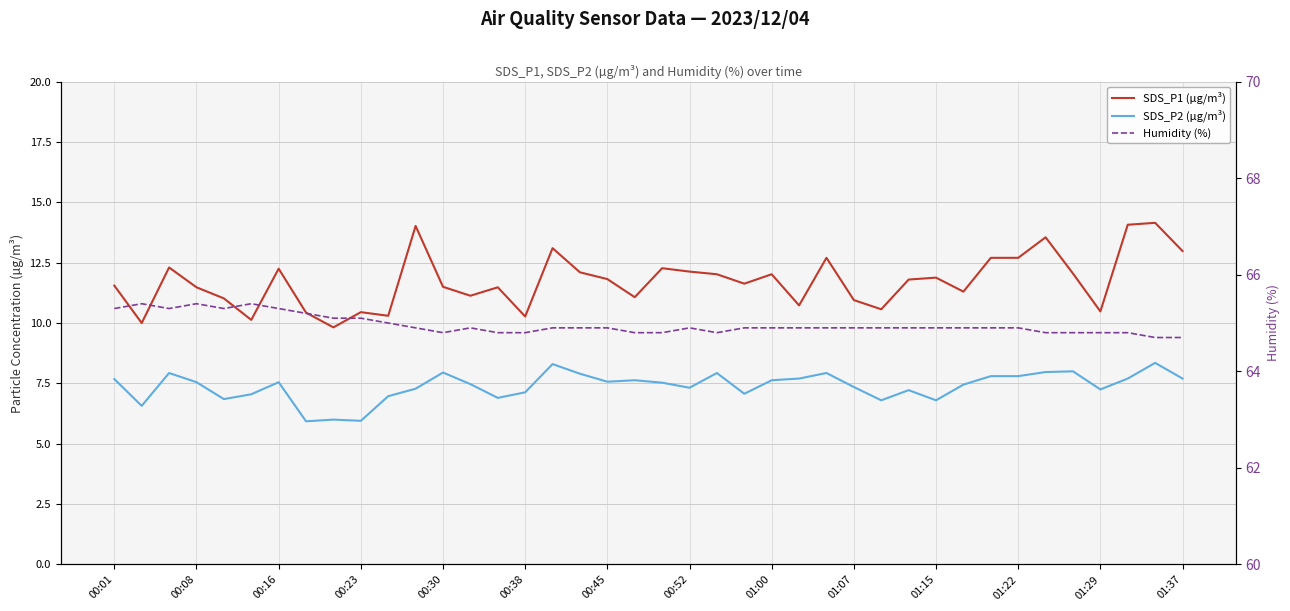

Is this an area chart (filled region under the line)?

No